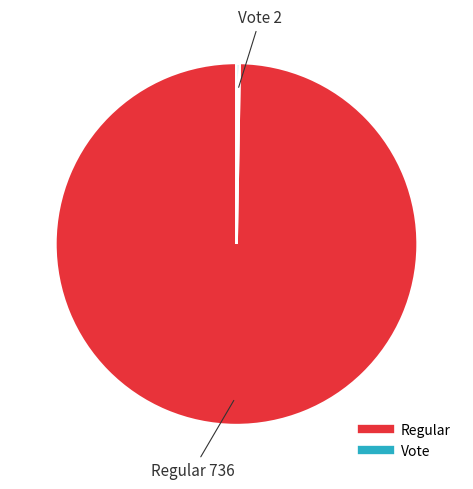

Is it true that Regular is 100% of the pie?

True